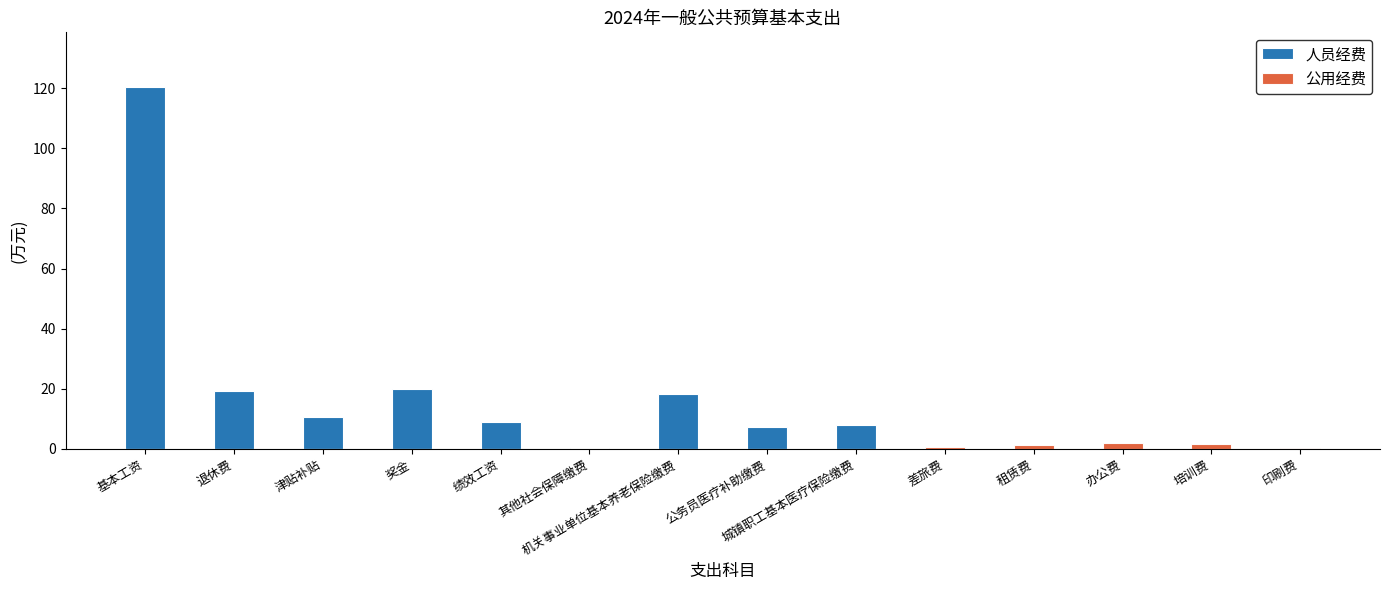

What is the total value across all series at 其他社会保障缴费?

0.2